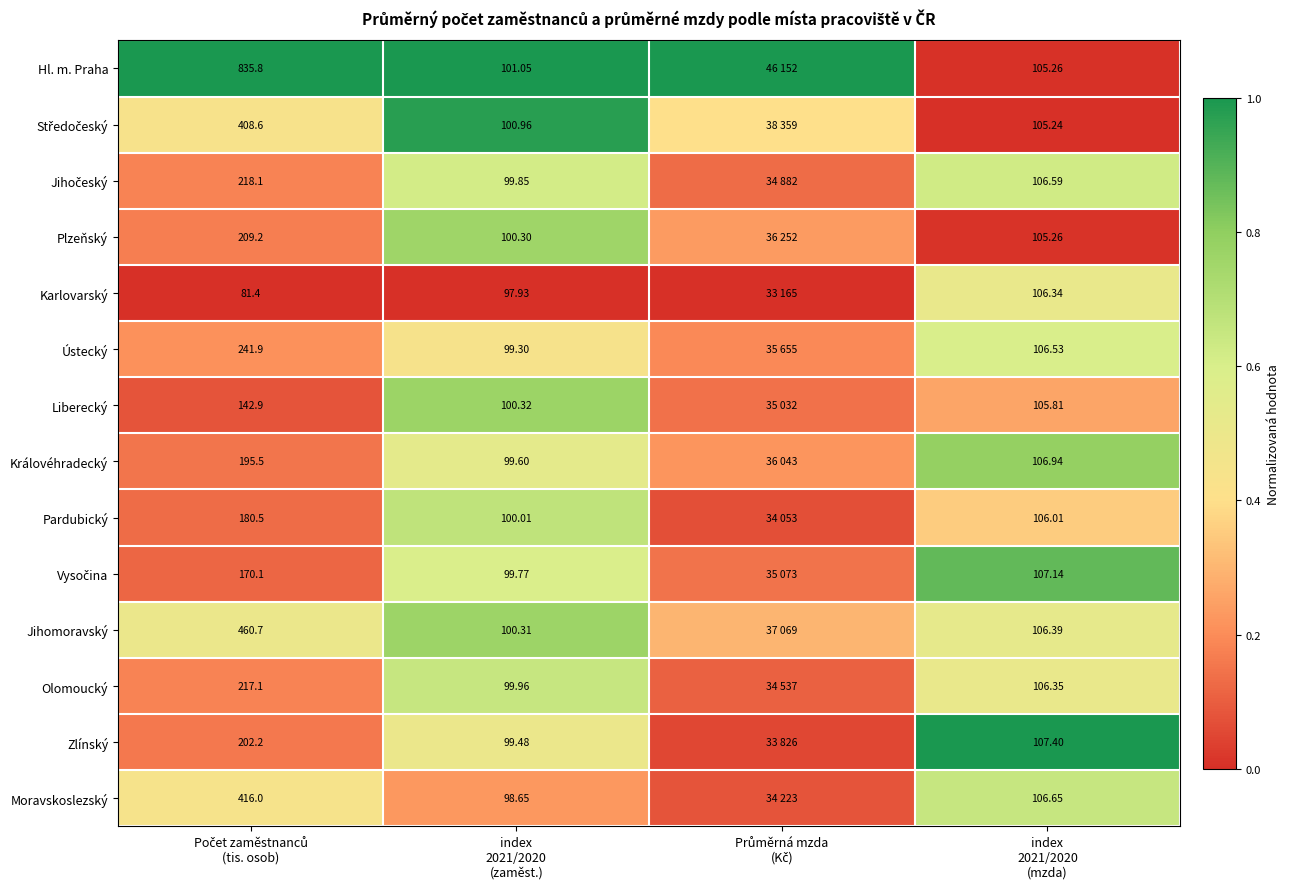

Where is Karlovarský nearest to the value 0?

Počet zaměstnanců (tis. osob)